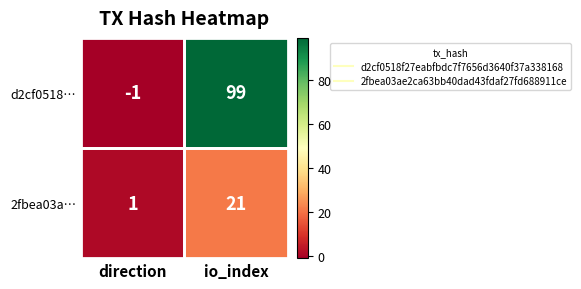

At which label does 2fbea03a… reach its peak?

io_index